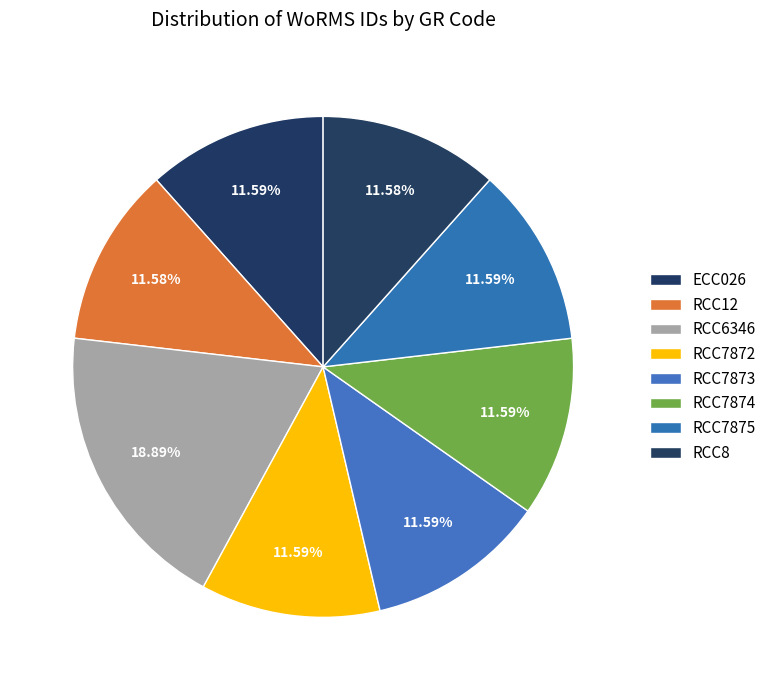

Does RCC7874 account for over 50% of the chart?

No